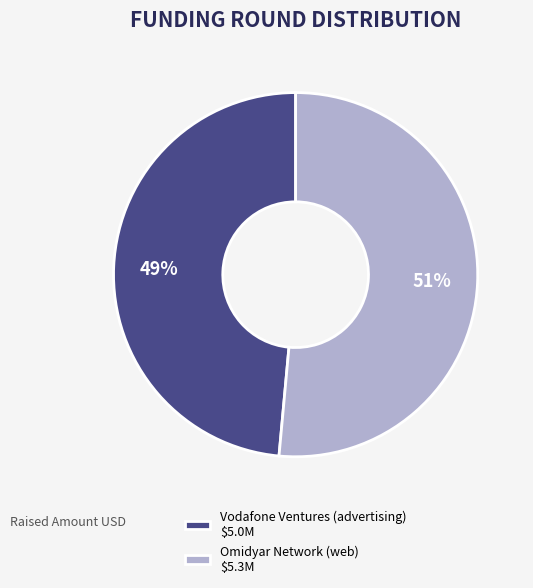

To the nearest percent, what percentage of the pie is Vodafone Ventures (advertising)?

49%